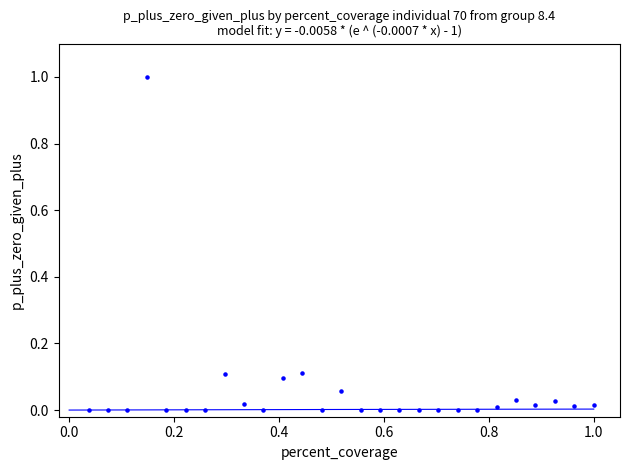

What is the range of X values (max minus min)?

1.0